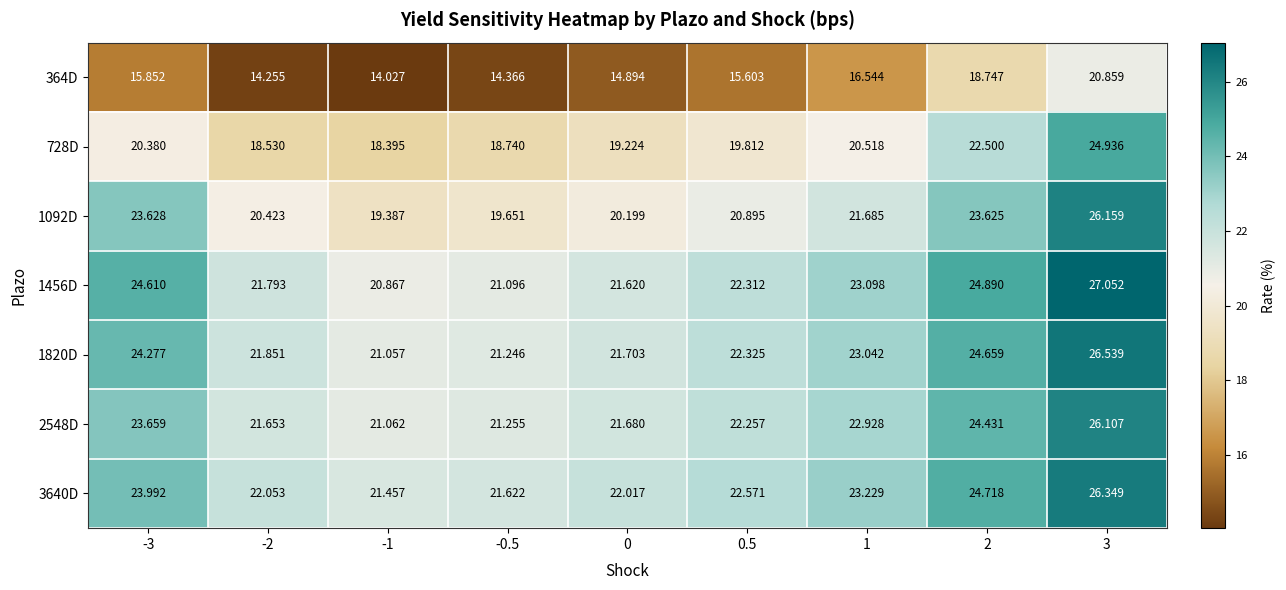

Is the value of 364D at -2 greater than the value of 728D at -3?

No